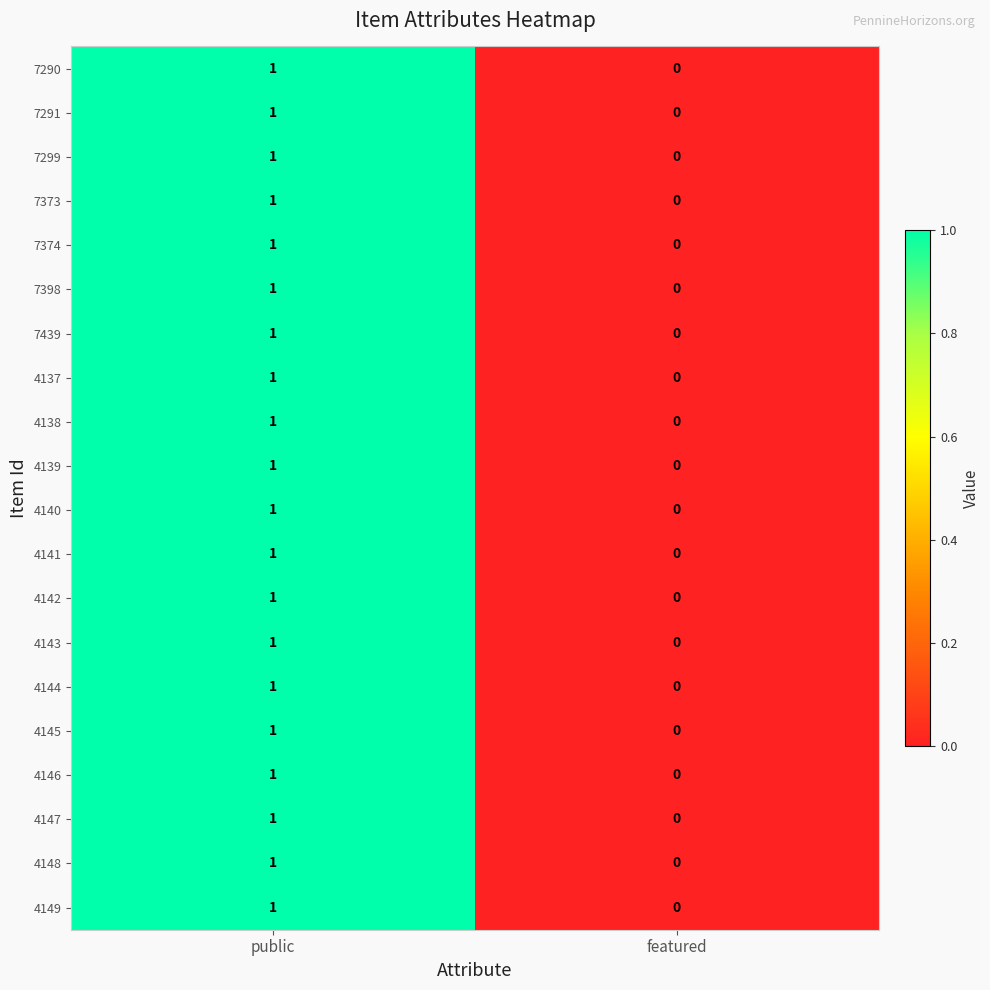

Count the number of categories in the chart.

2